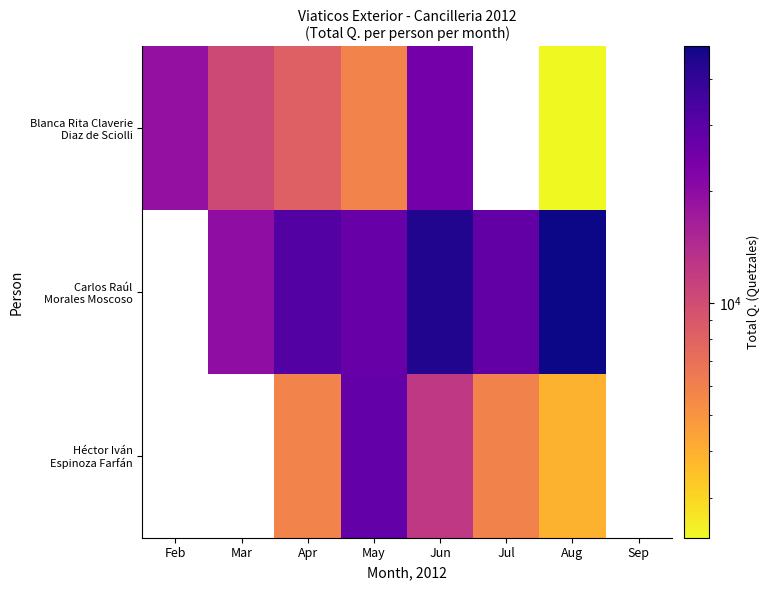

Which series has the largest range (max minus min)?

Blanca Rita Claverie Diaz de Sciolli